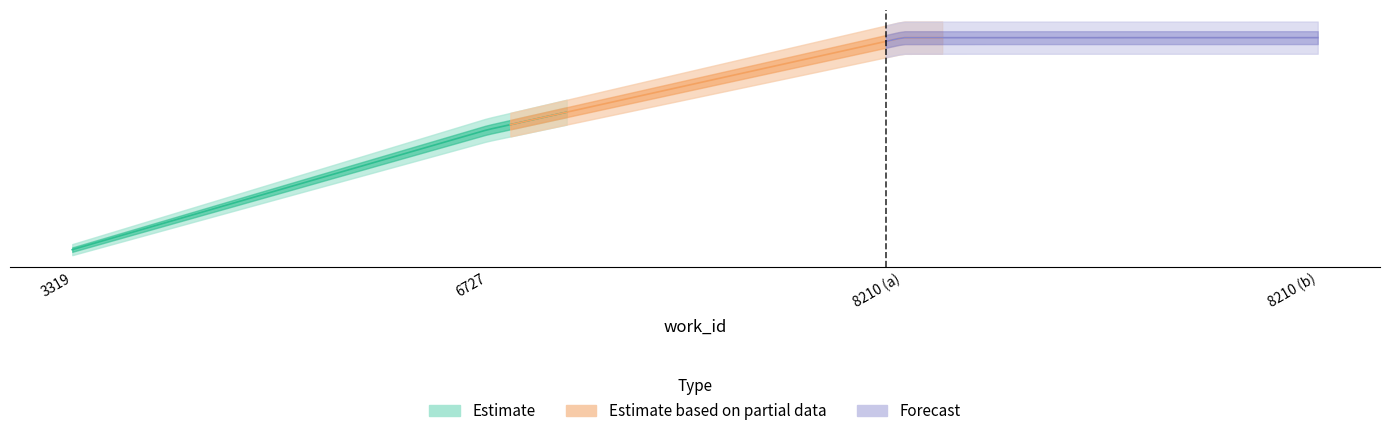

Reading right to left, list all the values displayed in this chart.

8210=25055	8210=25052	6727=17900	3319=8586